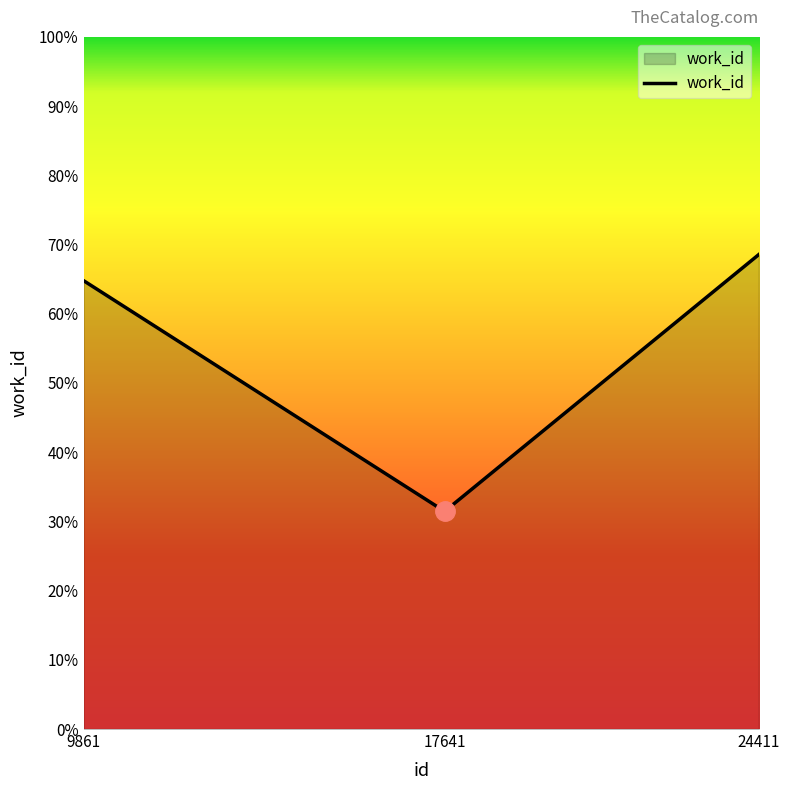

Does the chart display data point markers on the line(s)?

No